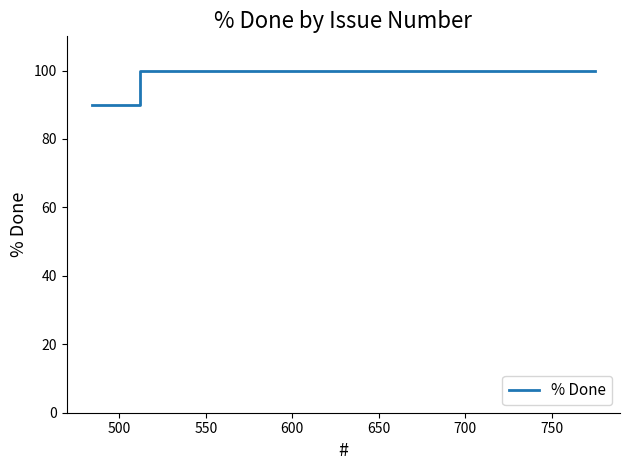

What is the greatest value displayed?

100